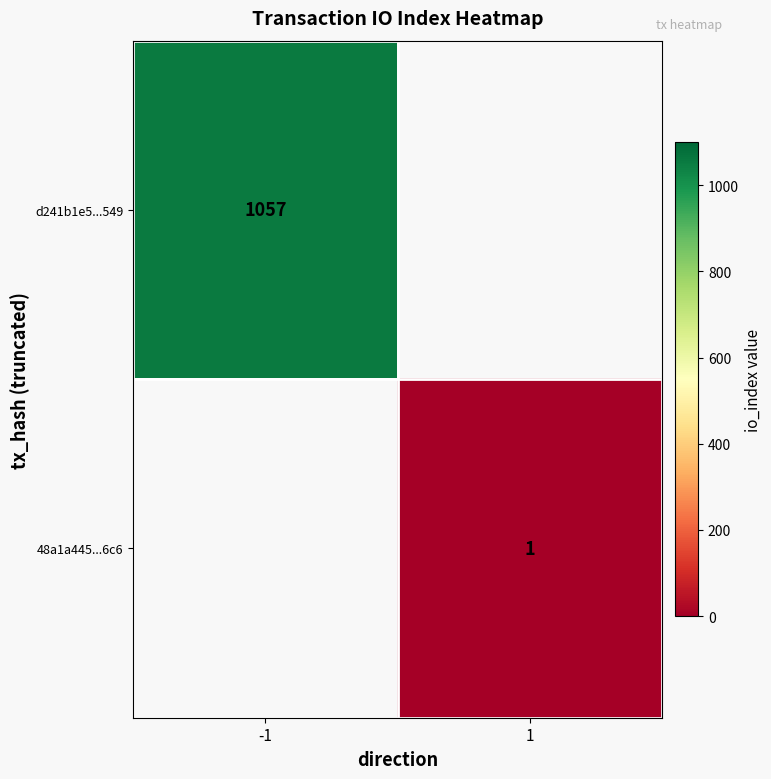

Is it true that d241b1e5...549 equals 1510 at -1?

False